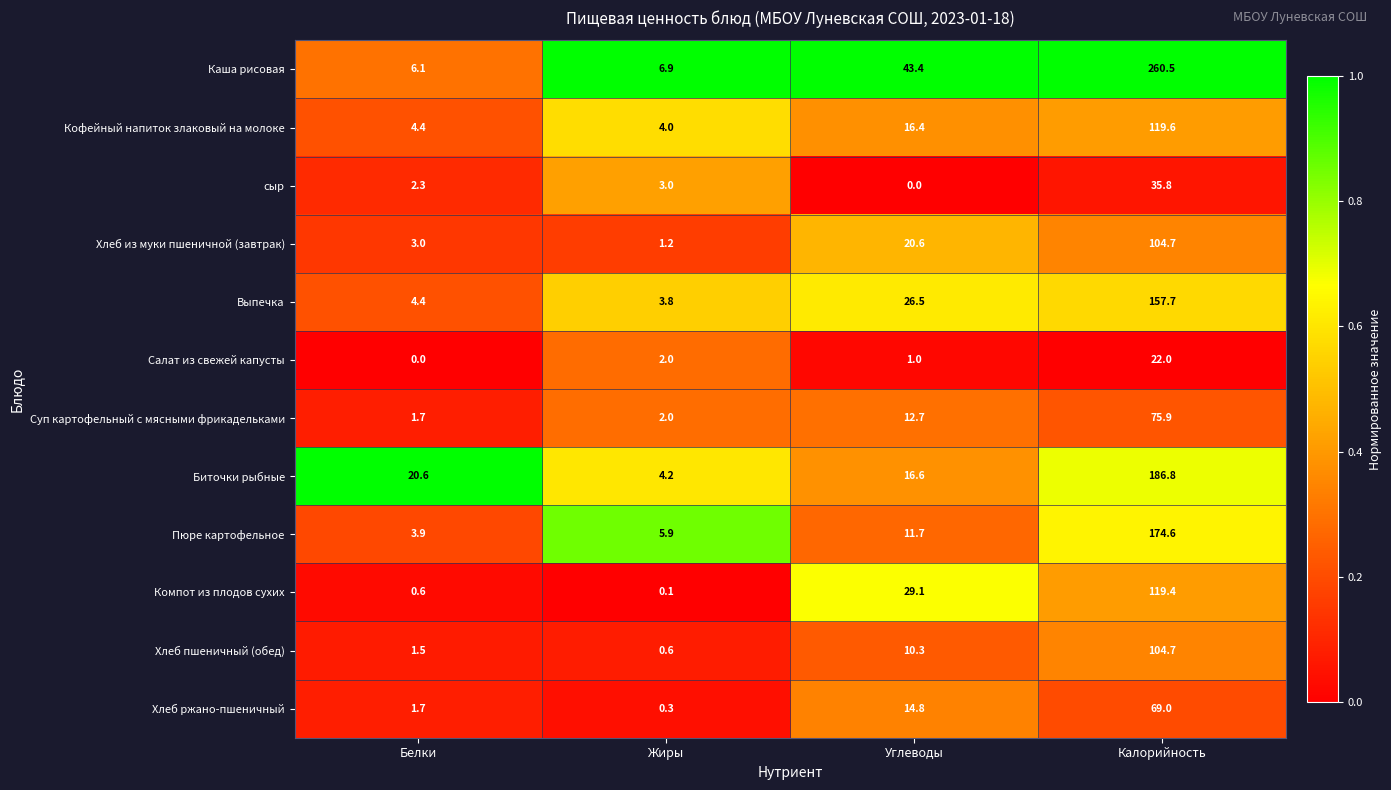

True or false: Пюре картофельное has a value of 6.0 at Белки.

False